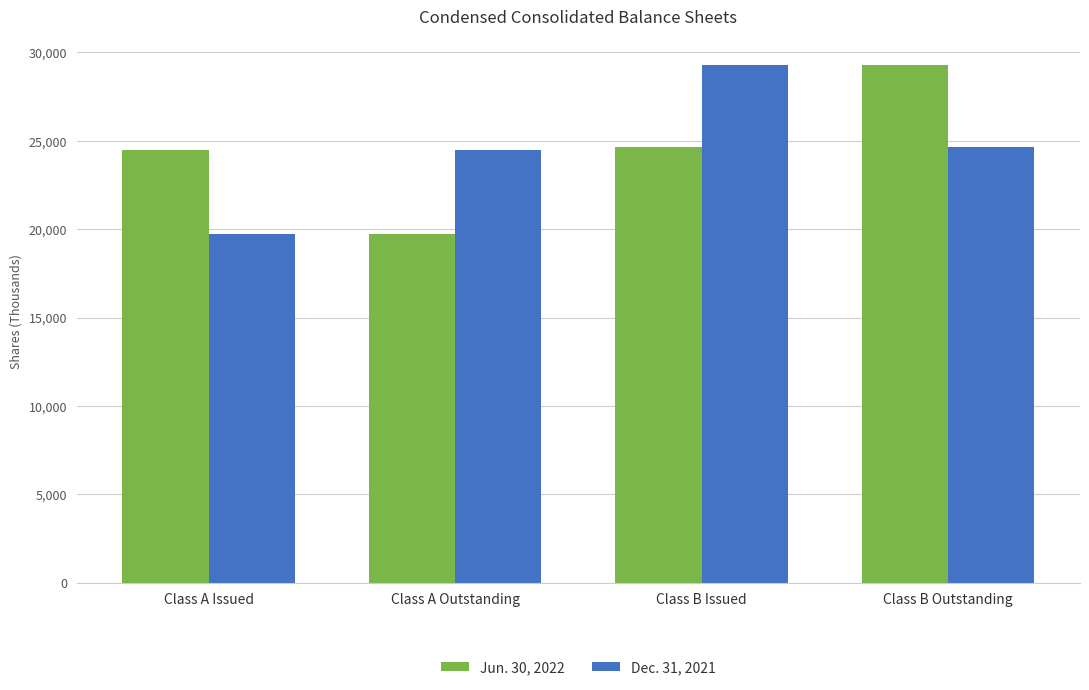

How many data points in Jun. 30, 2022 are less than 24663?

2